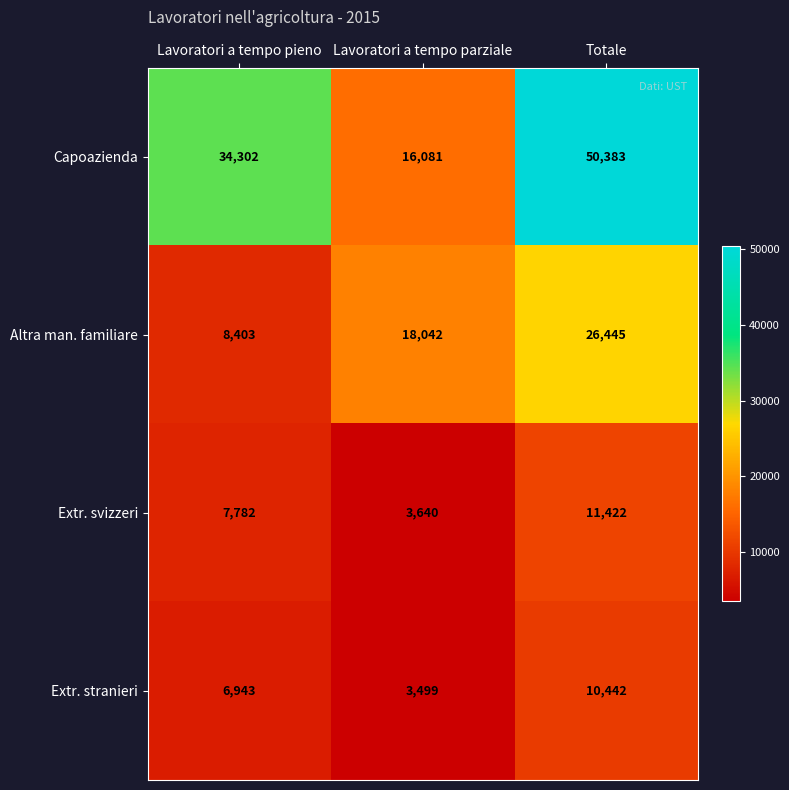

What is the spread (max minus min) of values at Totale?

39941